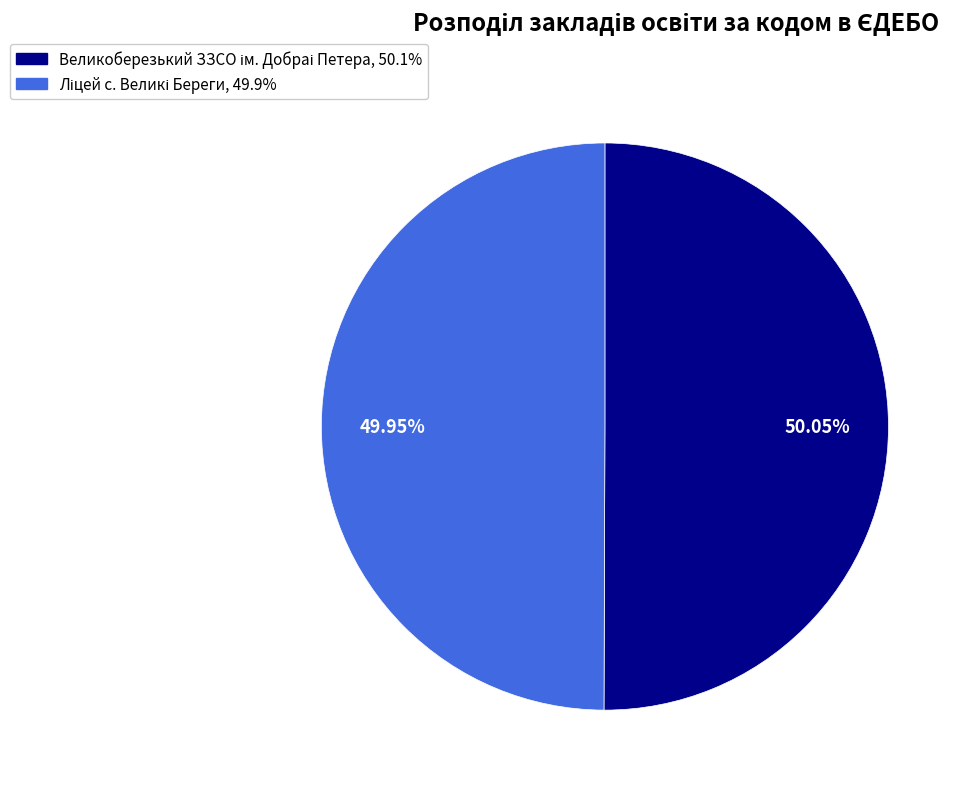

Does any single category account for the majority?

Yes